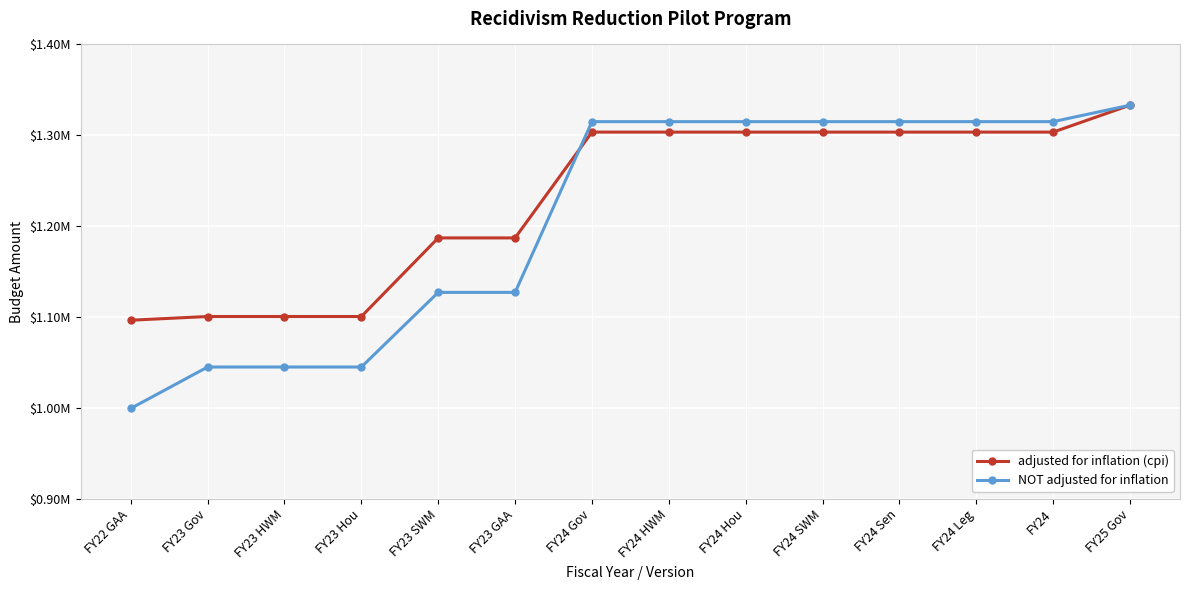

What is the label of the 12th point from the left?

FY24 Leg